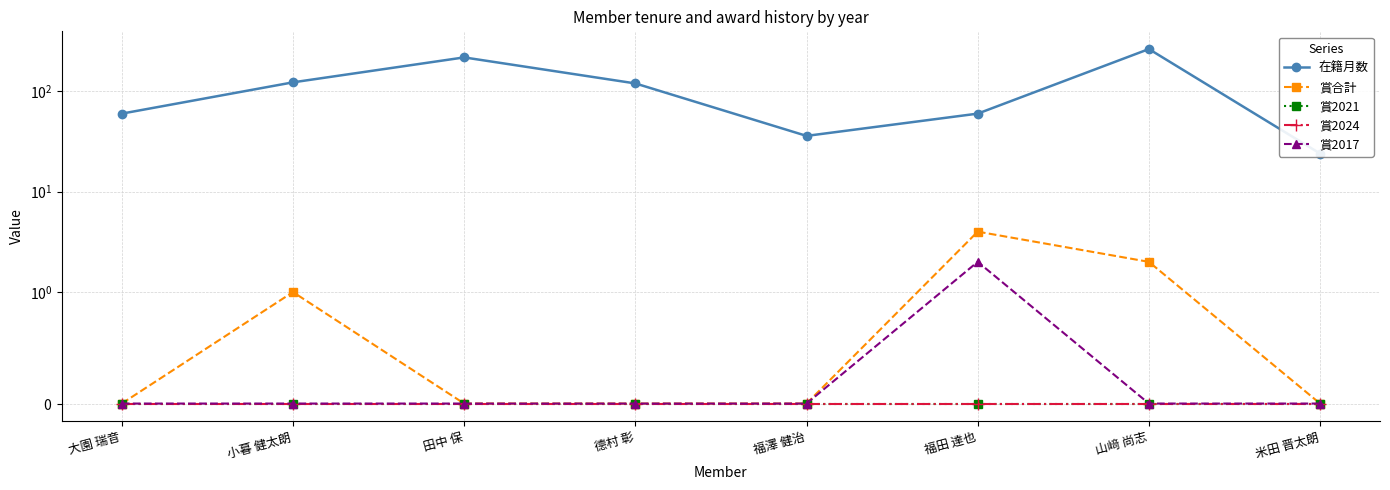

True or false: 賞2017 and 賞2021 cross at least once.

False